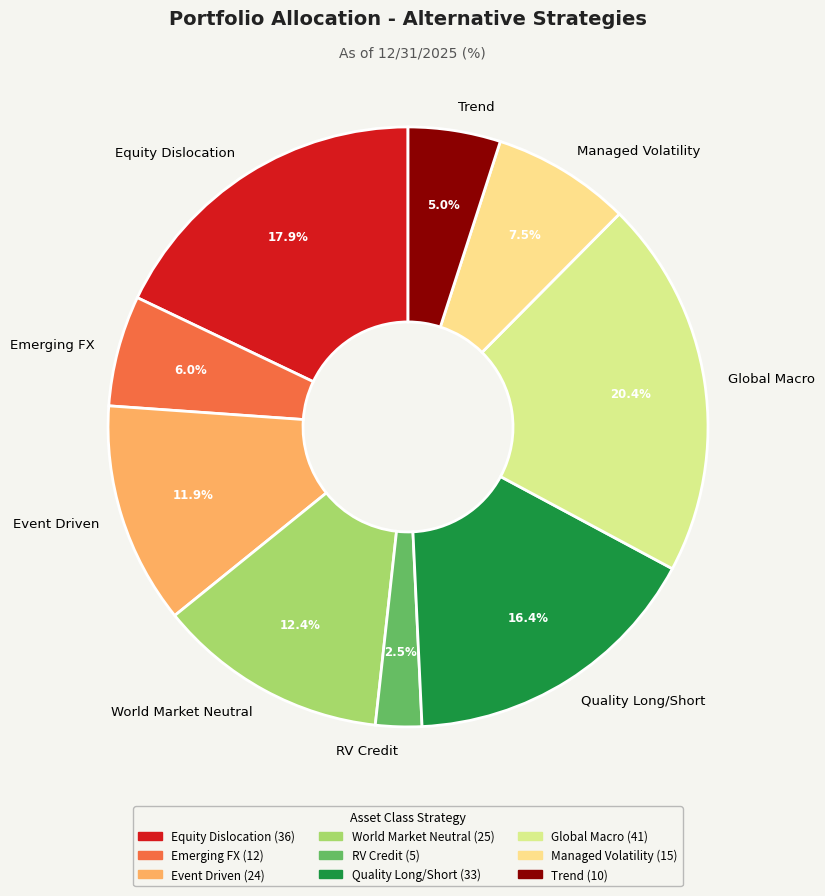

Does Global Macro represent more than half of the total?

No